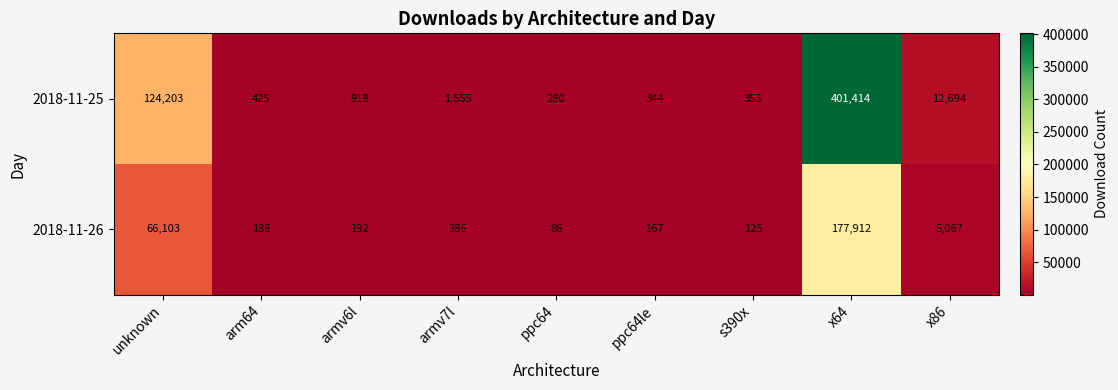

Rank the series by their average value, from highest to lowest.

2018-11-25, 2018-11-26